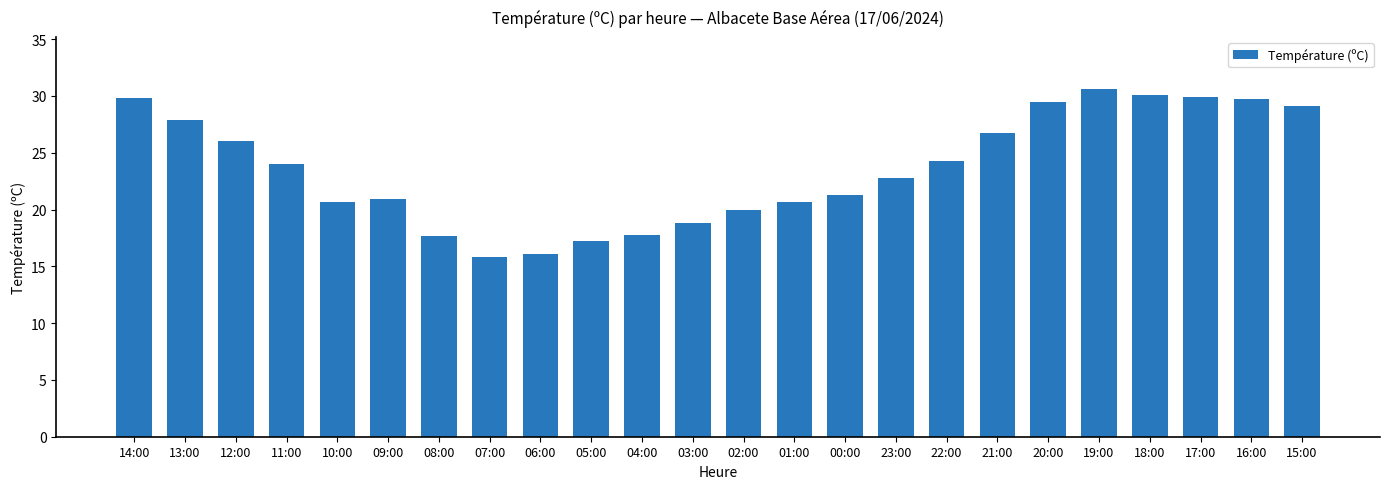

What is the difference between the maximum and minimum values?

14.8